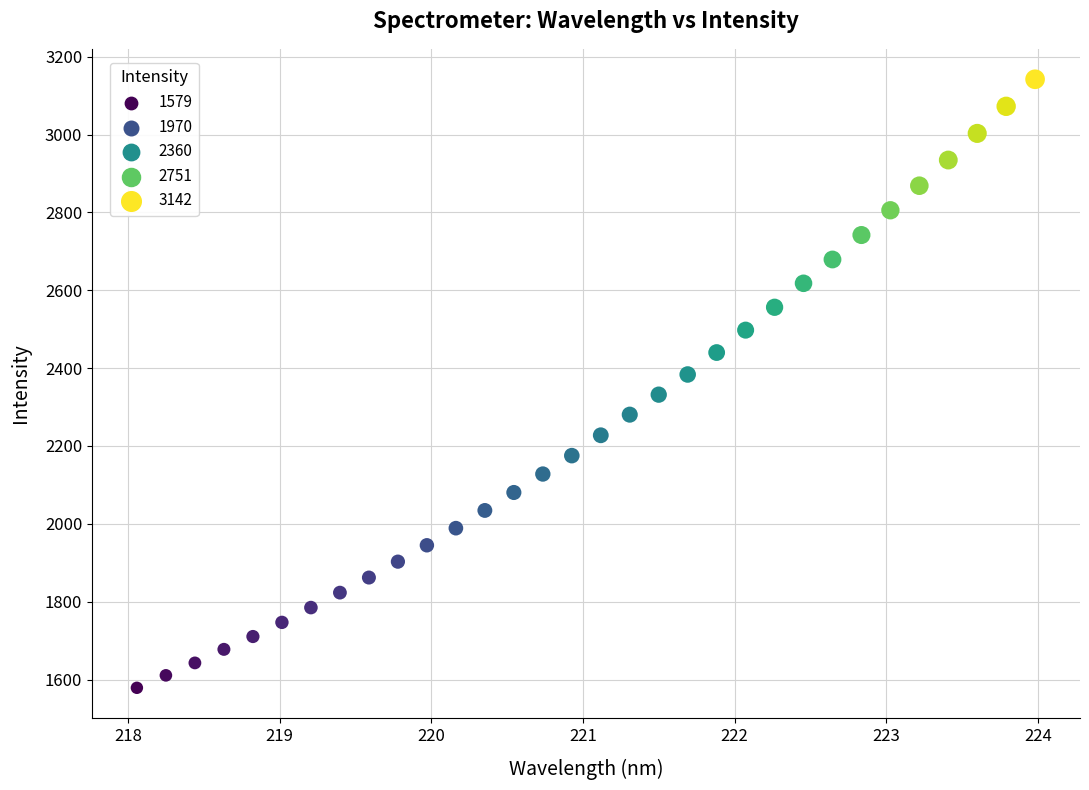

What is the range of Y values (max minus min)?

1563.2